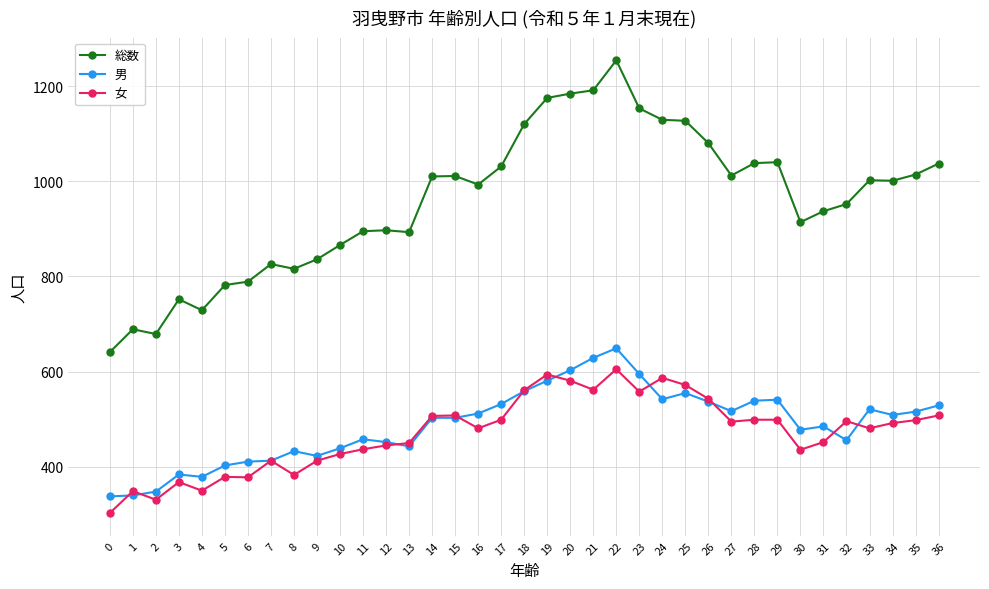

What is the value of the 女 point at the 33rd from the left?

496